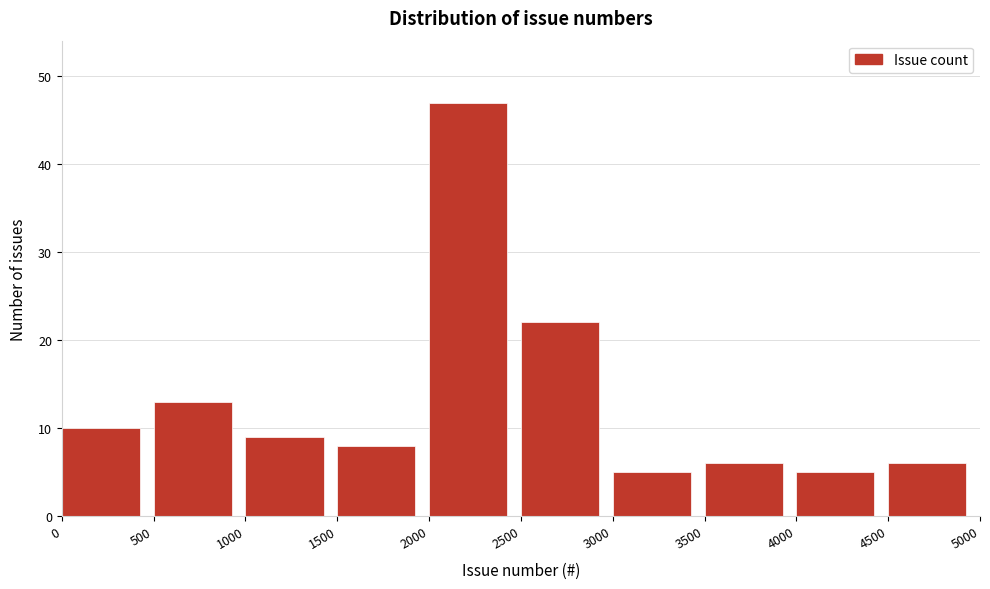

How tall is the bar that spans 1500 to 2000 on the x-axis? The values are not printed on the chart, so give them approximately, as read against the axis.

8